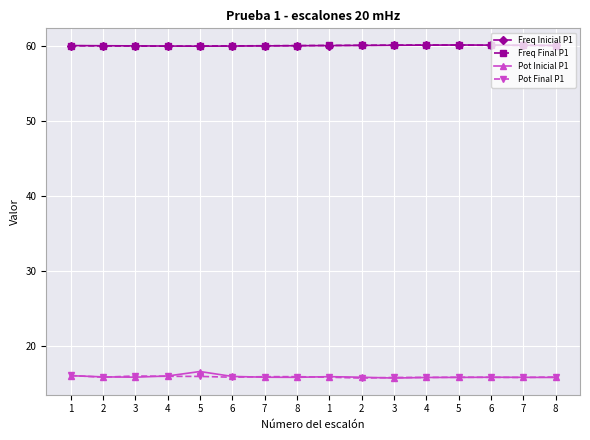

Count the Freq Inicial P1 values in the range 59 to 60.

9